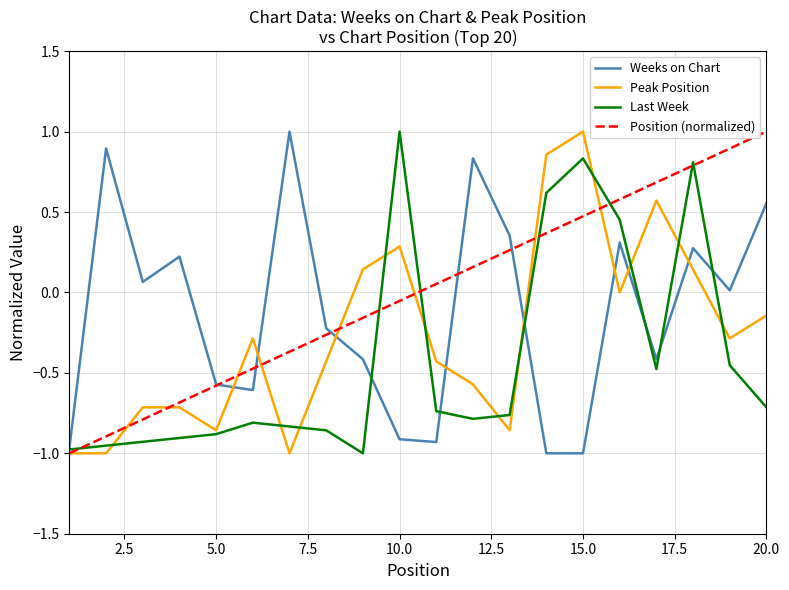

Rank the series by their average value, from highest to lowest.

Position (normalized), Weeks on Chart, Peak Position, Last Week